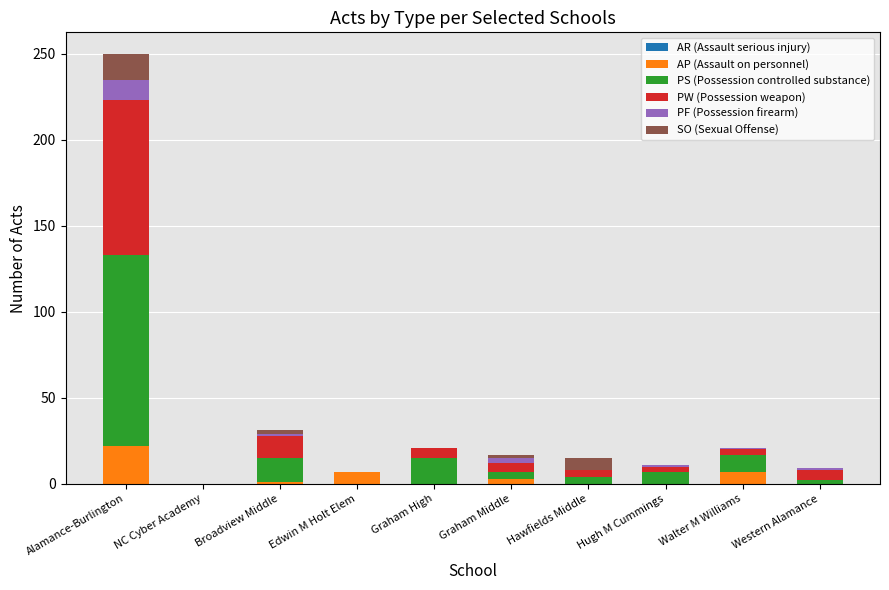

Does the chart contain stacked bars?

Yes